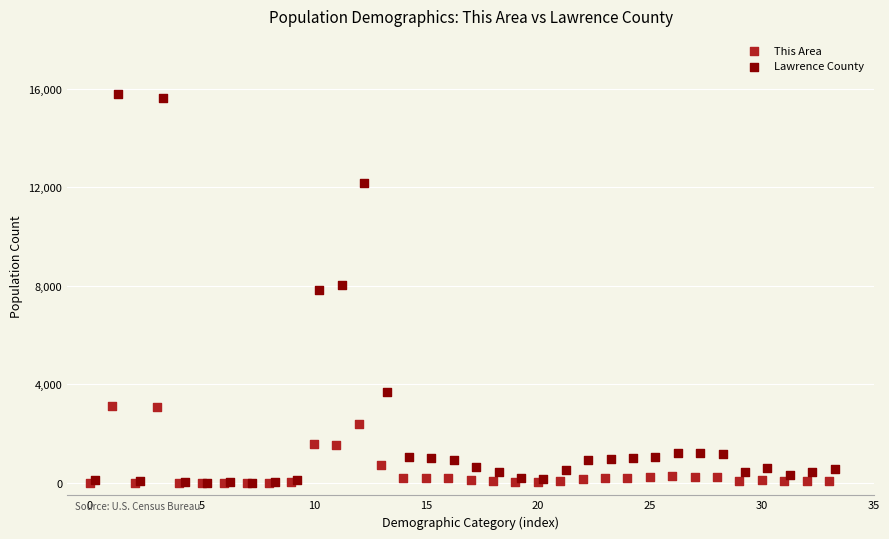

Which series contains the highest Y value?

Lawrence County